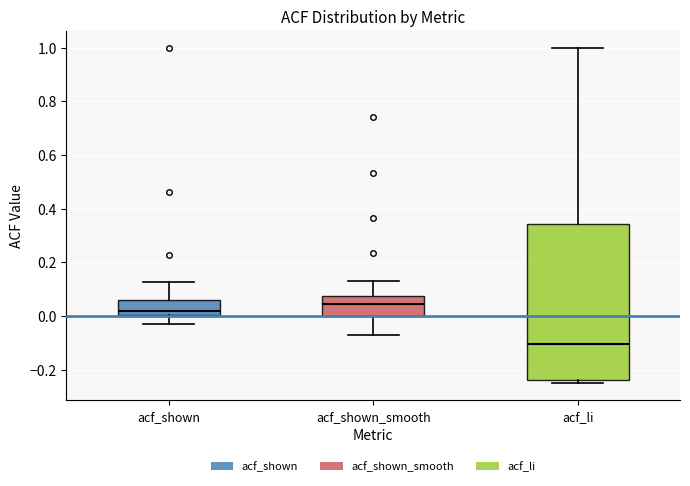

Reading left to right, transcribe this box plot: for each box, give where its median line is, the range the box spans, and where its two whiskers end, as read against the y-axis. The values are not printed on the chart, so give them approximately, as read against the axis.

acf_shown: median 0.02, box 0.00 to 0.06, whiskers -0.04 to 0.12
acf_shown_smooth: median 0.04, box 0.00 to 0.08, whiskers -0.08 to 0.14
acf_li: median -0.10, box -0.24 to 0.34, whiskers -0.26 to 1.00